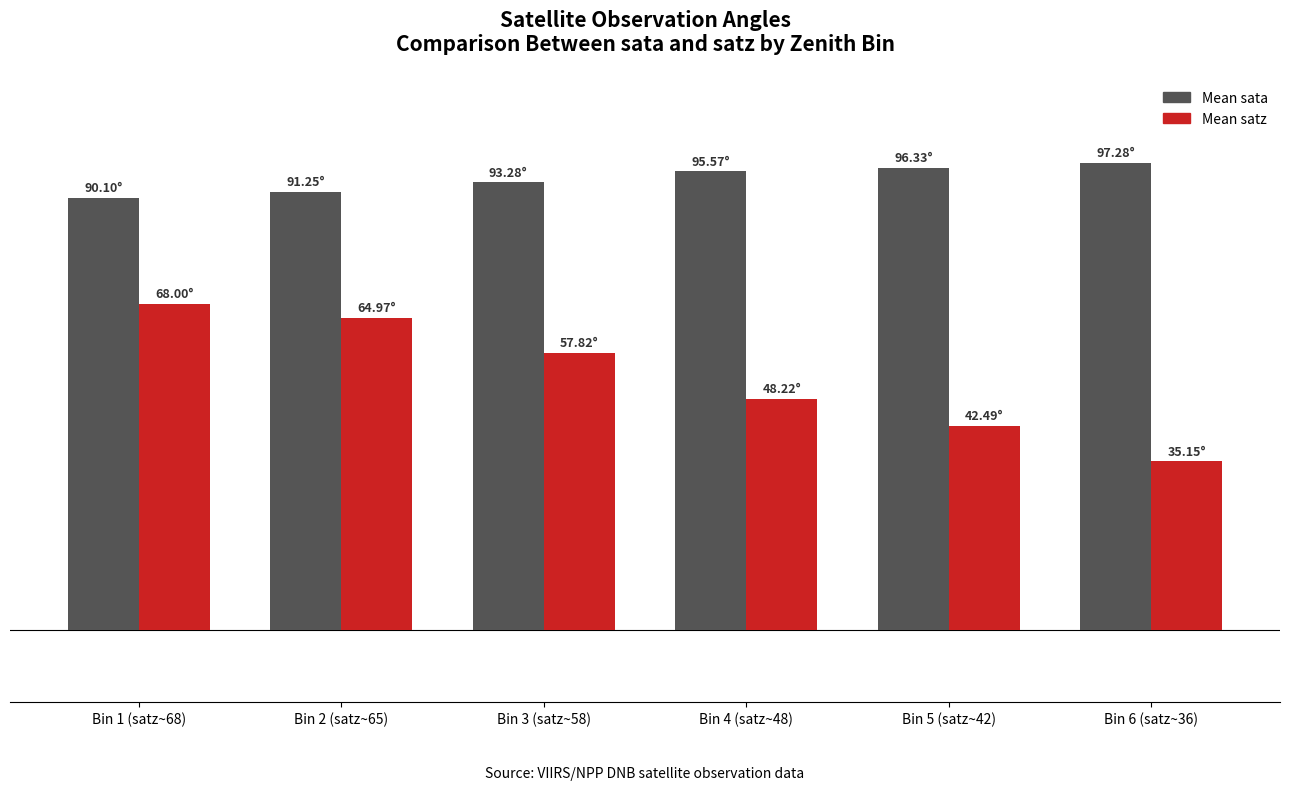

Between Bin 3 (satz~58) and Bin 4 (satz~48), which series saw the biggest shift?

Mean satz